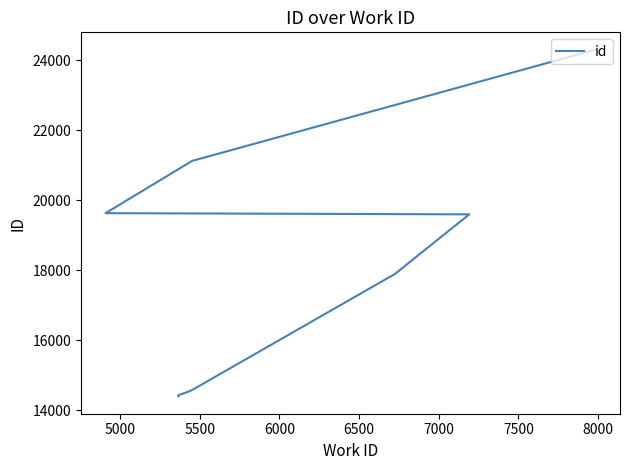

What is the maximum value shown in the chart?

24295